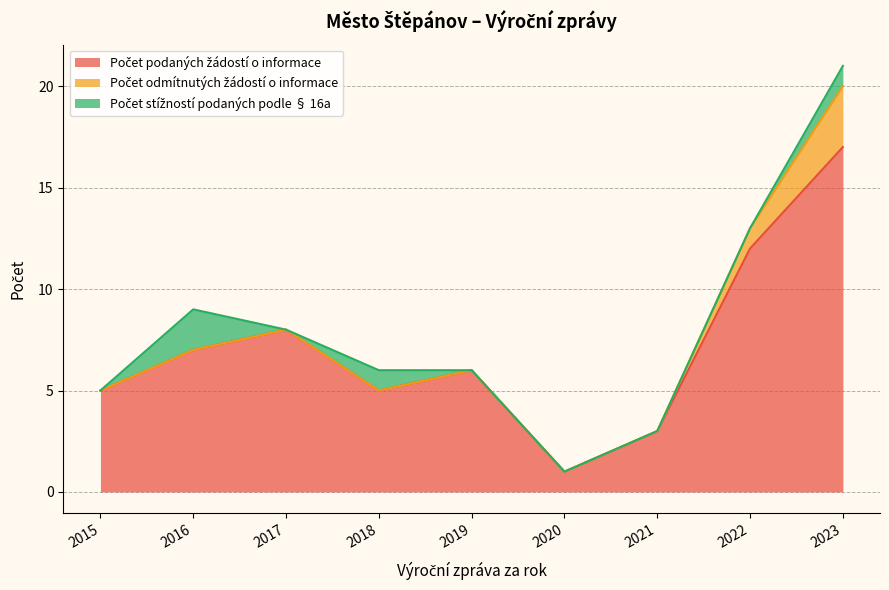

Reading right to left, extract all data points from this chart.

Počet podaných žádostí o informace: 17	12	3	1	6	5	8	7	5
Počet odmítnutých žádostí o informace: 3	1	0	0	0	0	0	0	0
Počet stížností podaných podle § 16a: 1	0	0	0	0	1	0	2	0